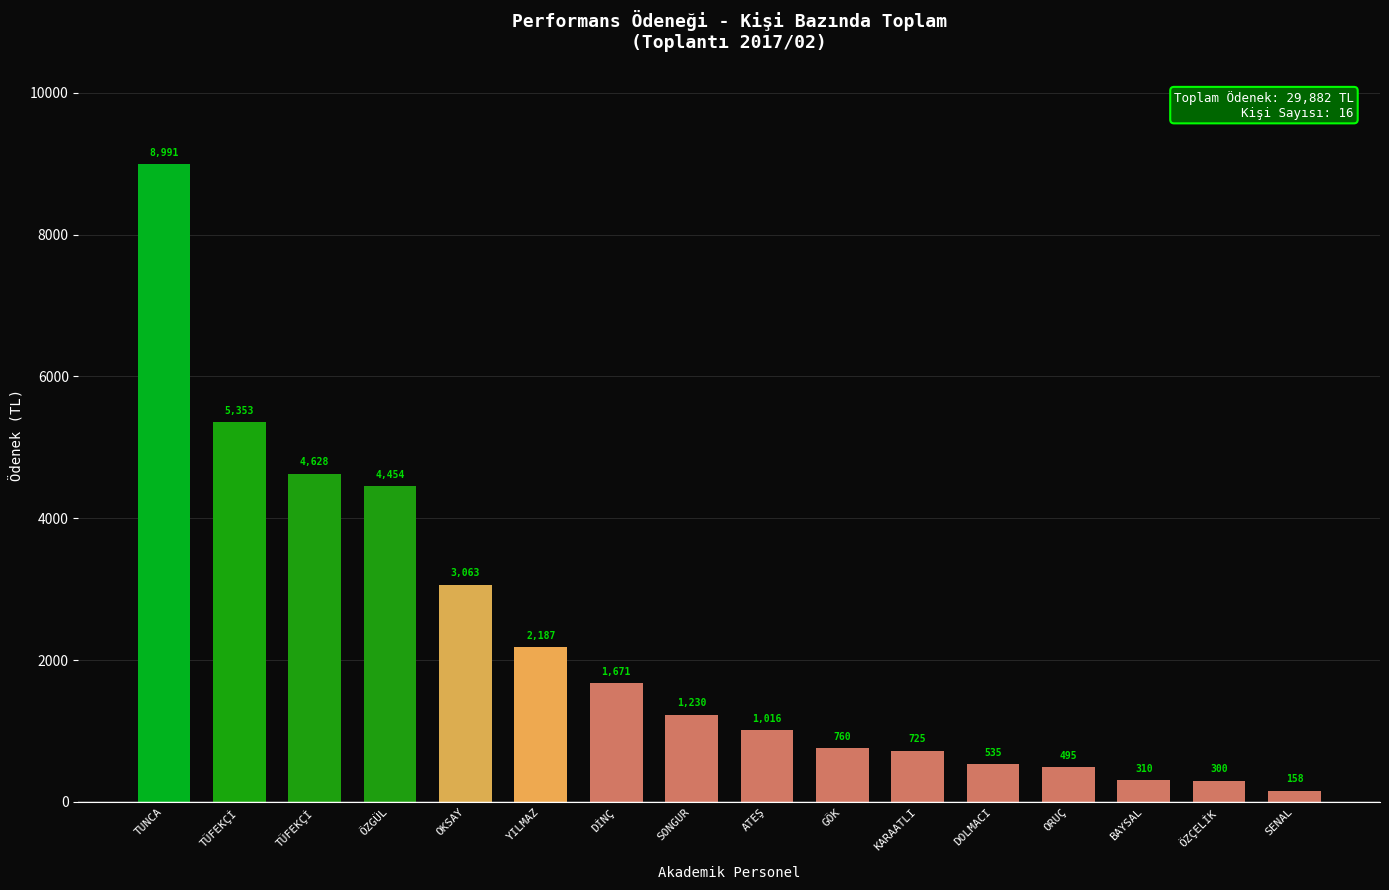

How many bars are there in total?

16